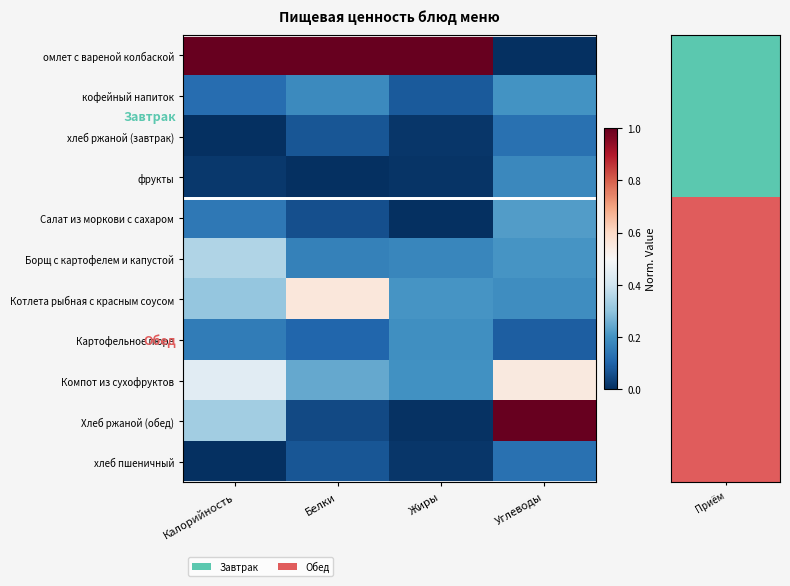

At which category does the chart reach its peak across all series?

Калорийность